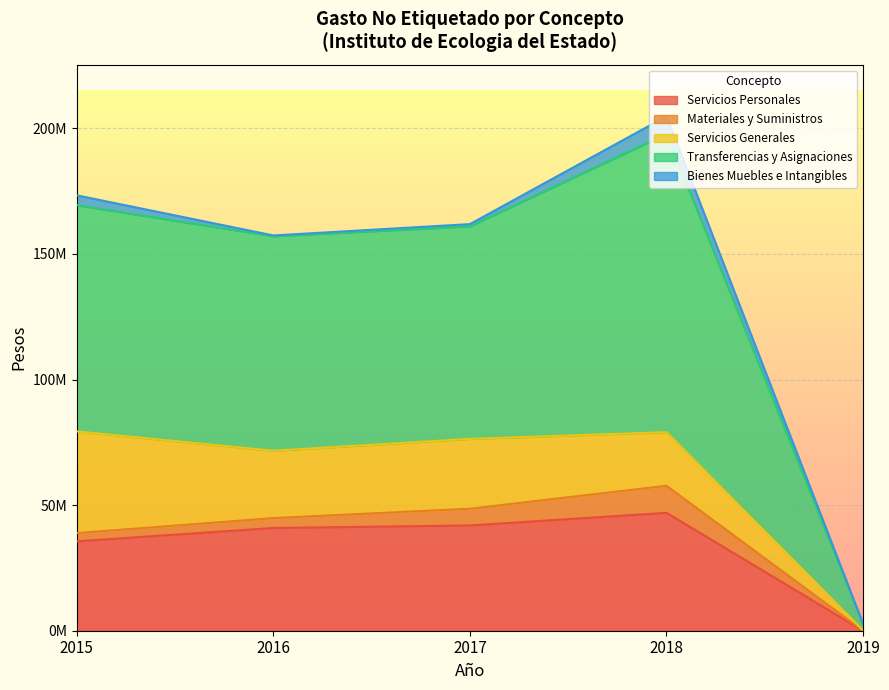

Between 2015 and 2019, which is larger?

2015